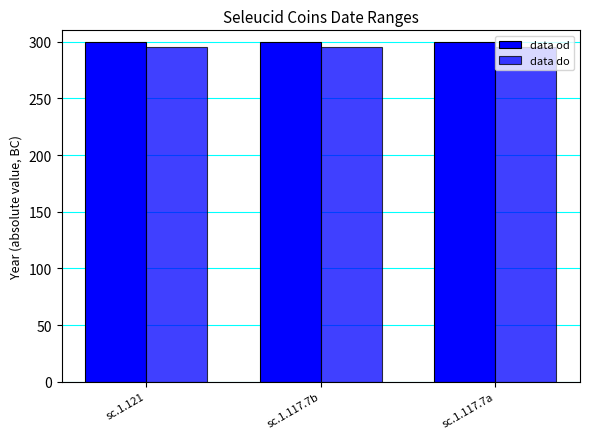

Which has a higher value, sc.1.117.7a or sc.1.117.7b?

sc.1.117.7a